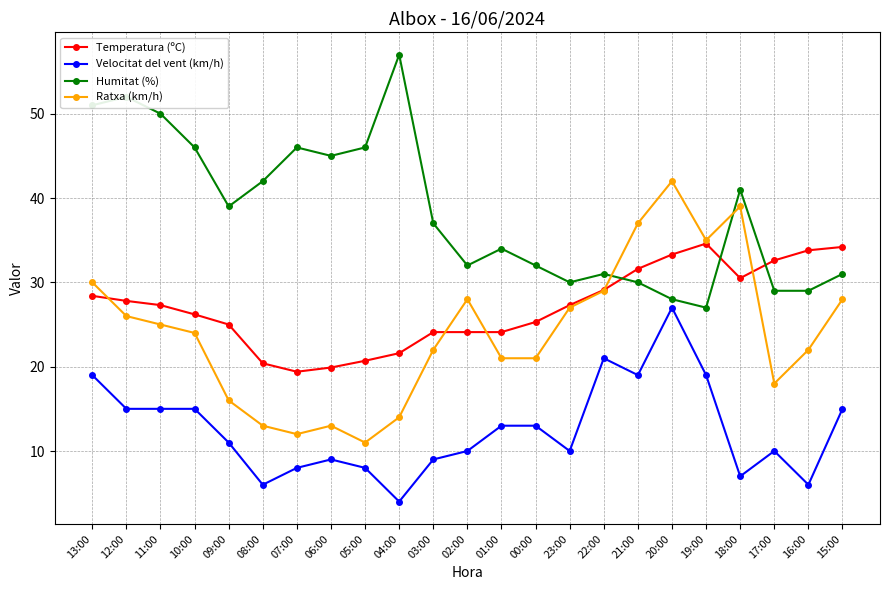

True or false: Temperatura (ºC) and Velocitat del vent (km/h) intersect in this chart.

False